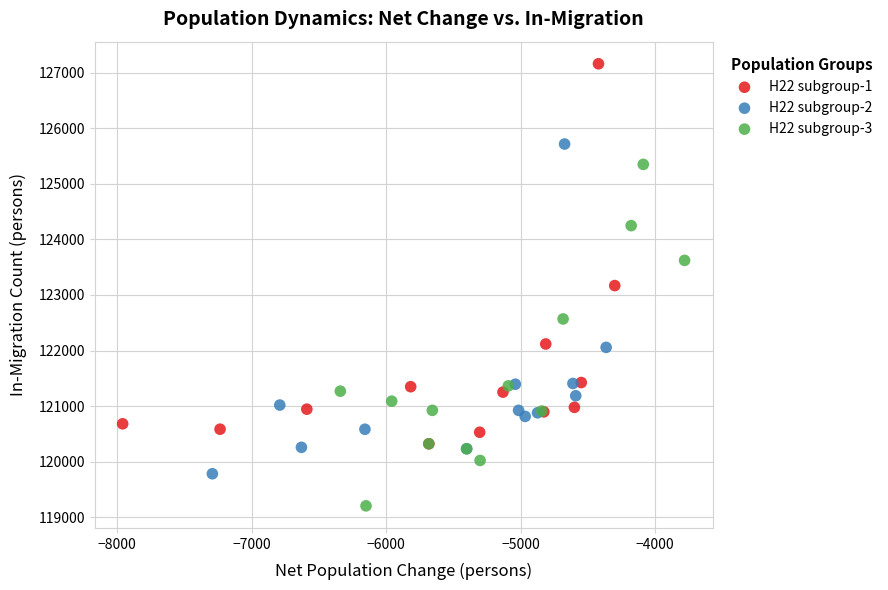

Which series has the largest Y range (max minus min)?

H22 subgroup-1